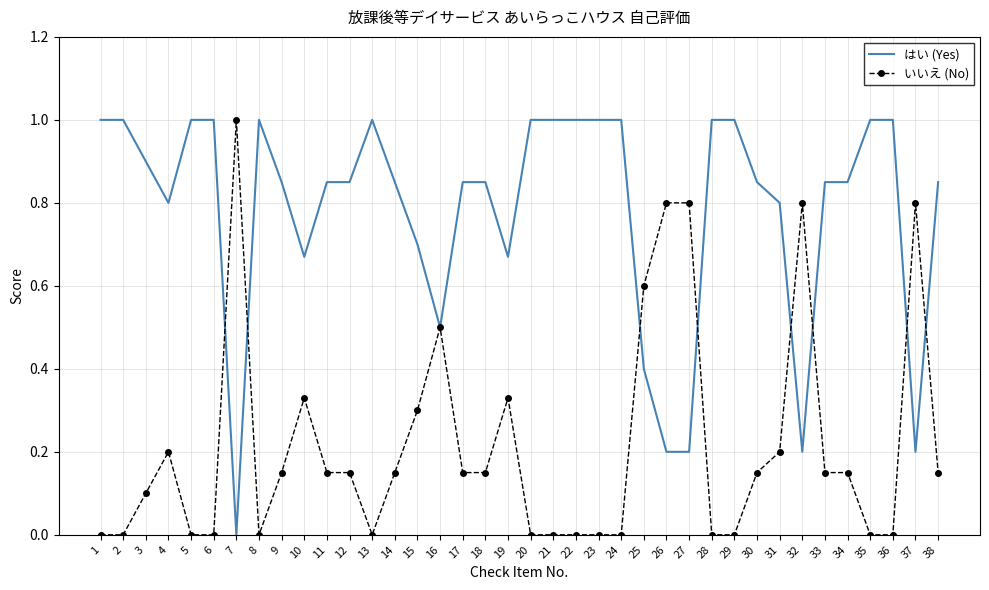

The value of いいえ (No) at 32 is 1.2. True or false?

False